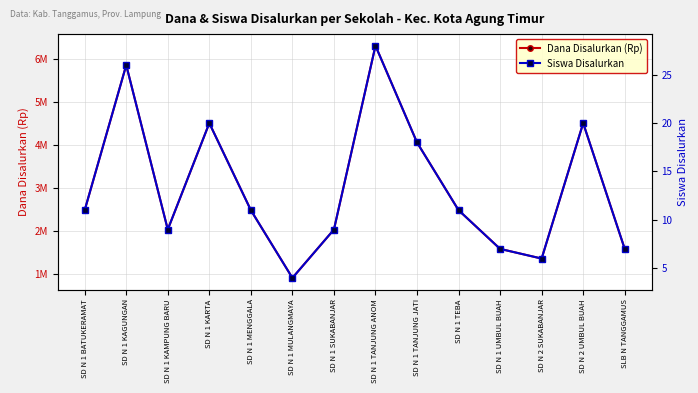

Is this an area chart (filled region under the line)?

No